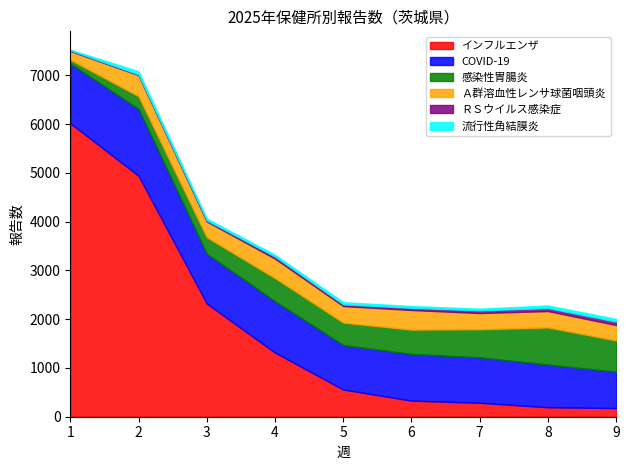

Does the chart display data point markers on the line(s)?

No